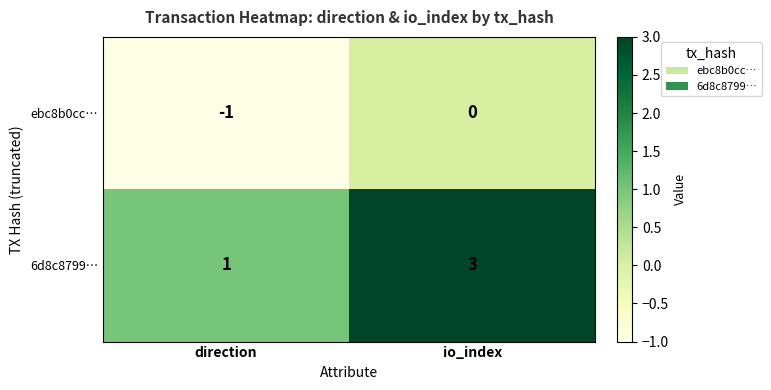

Which category has the highest value across all series?

io_index